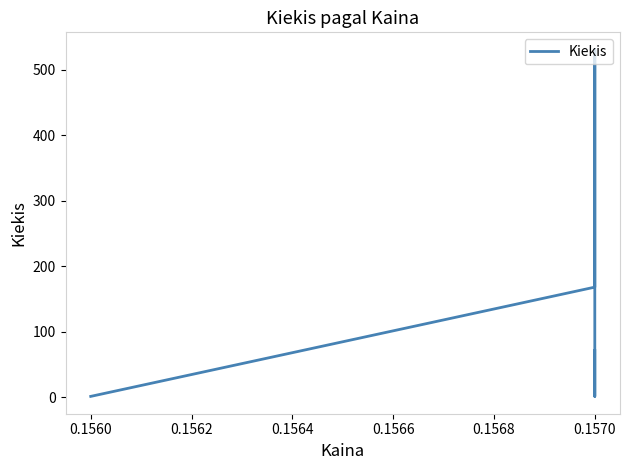

Reading left to right, what are all the values shown in this chart?

1	168	531	1	29	71